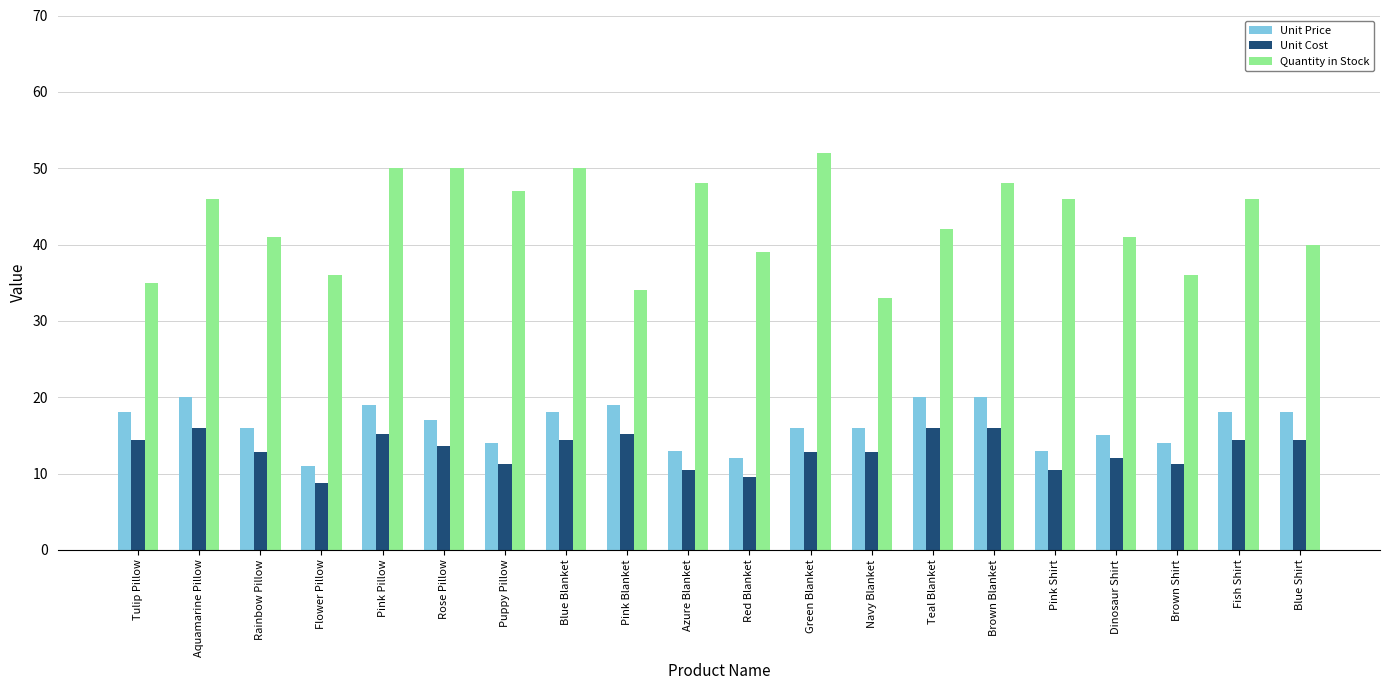

What is the value of the Unit Price bar at the 20th from the left?

18.0